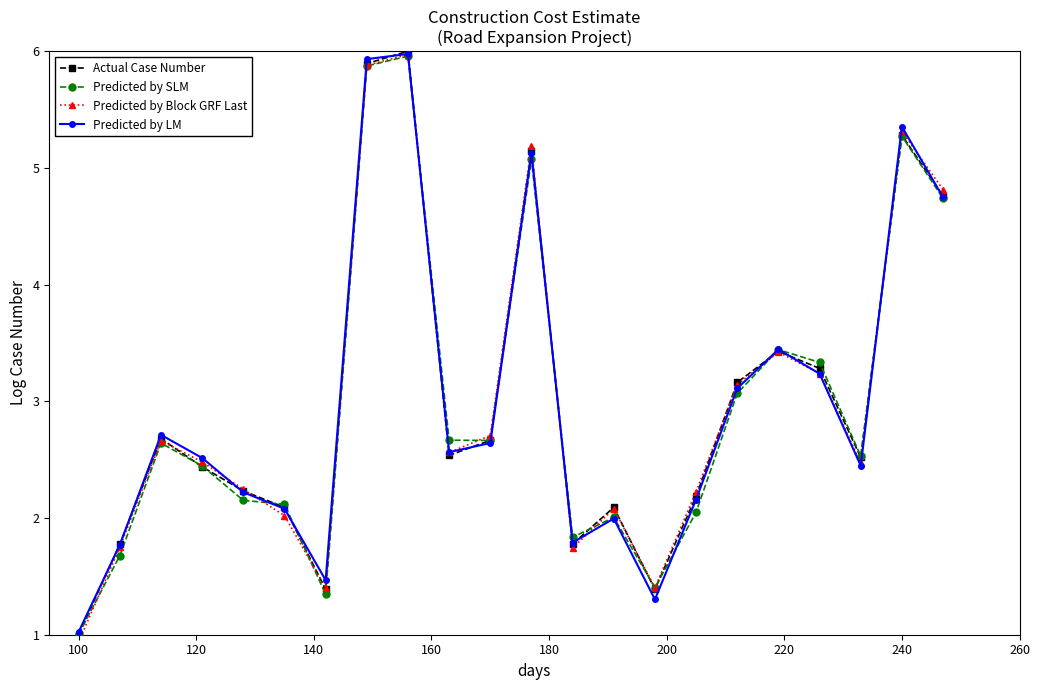

What is the sum of all Actual Case Number values?

65.7